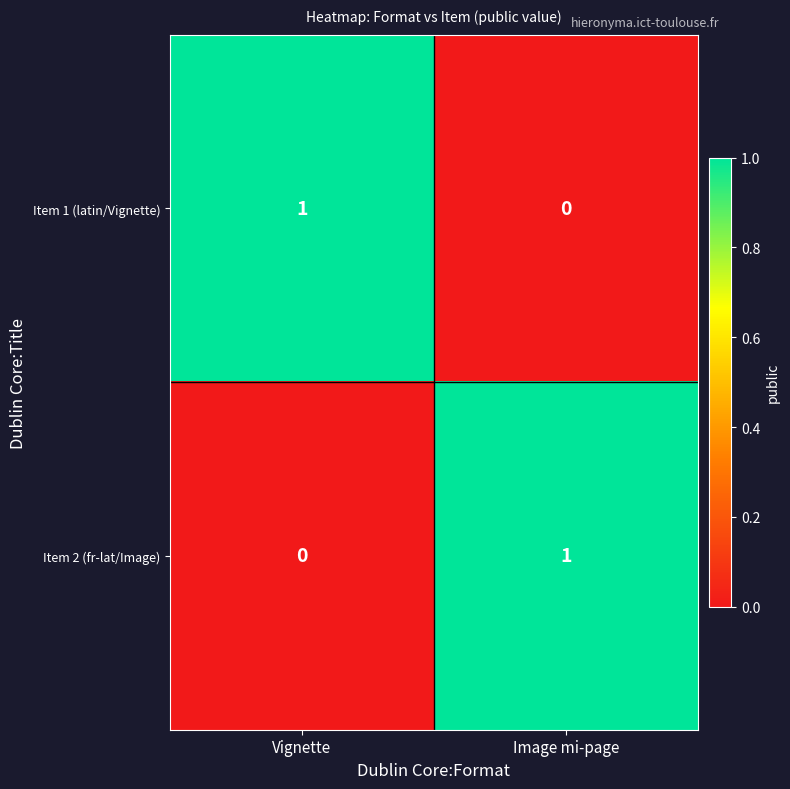

Reading left to right, extract all data points from this chart.

Item 1 (latin/Vignette): Vignette=1	Image mi-page=0
Item 2 (fr-lat/Image): Vignette=0	Image mi-page=1